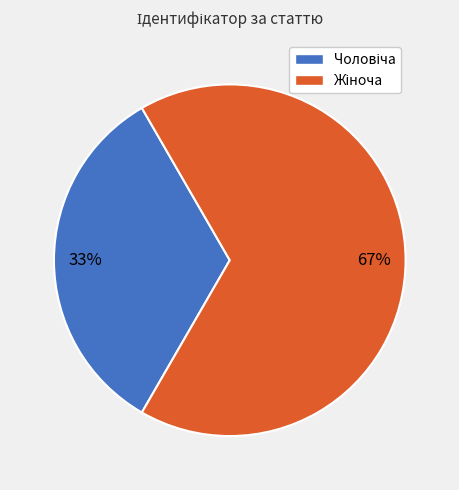

To the nearest percent, what is the average slice percentage?

50%